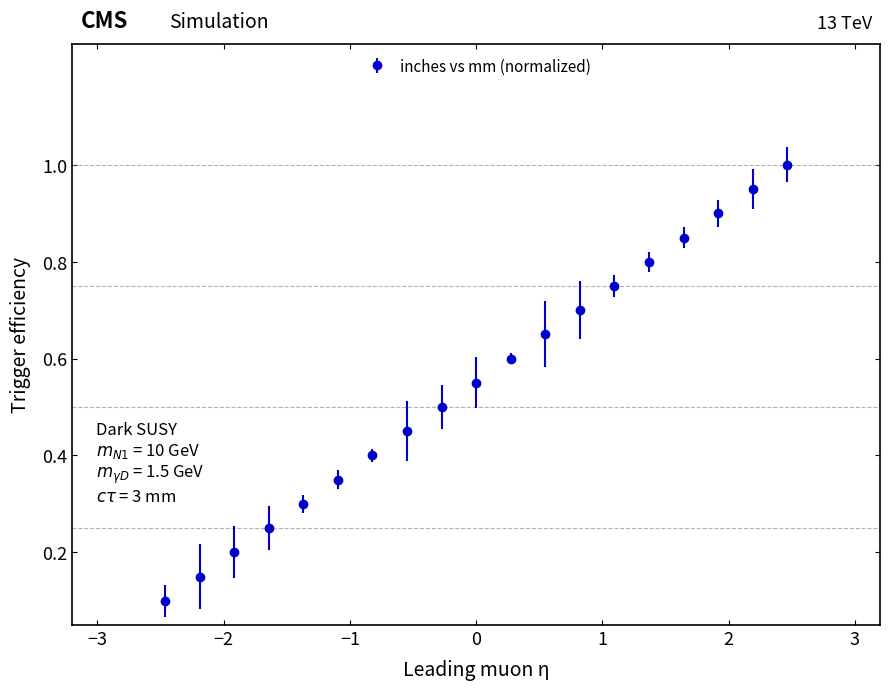

What is the maximum value shown in the chart?

1.0